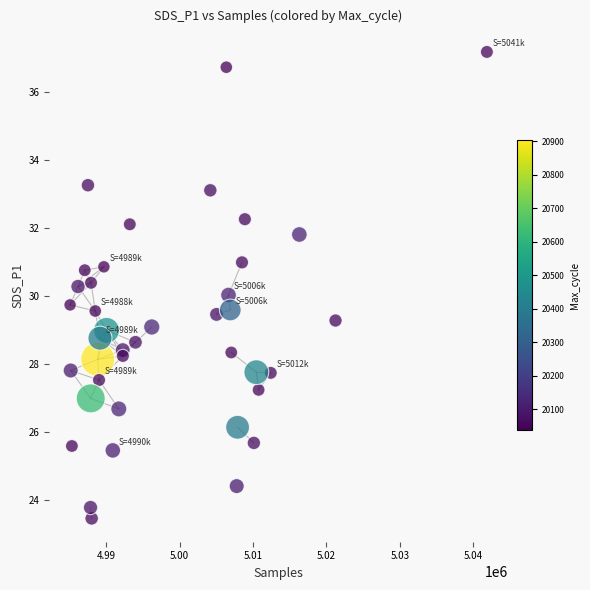

What is the range of X values (max minus min)?

56766.0